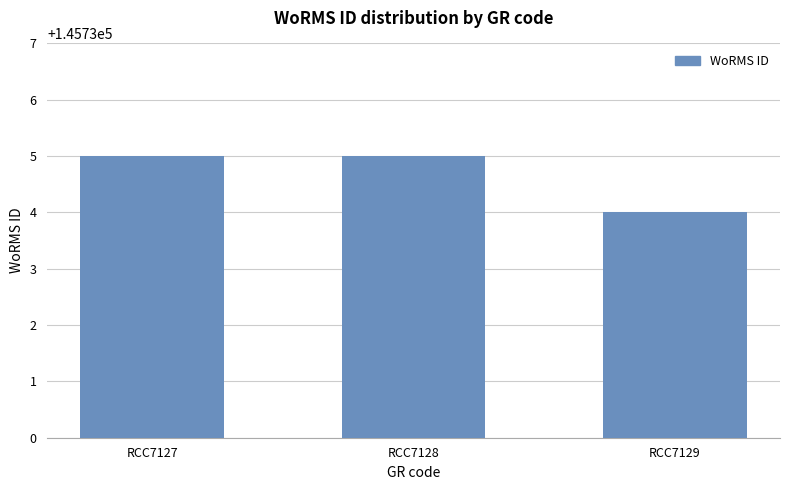

What is the sum of the values at RCC7128 and RCC7127?

291470